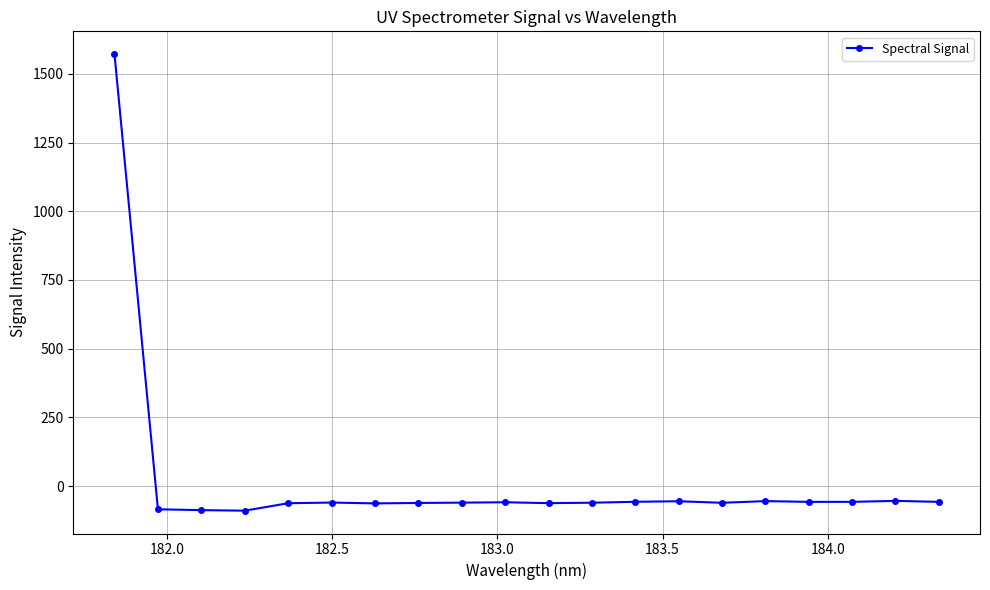

How many values exceed -60?

9